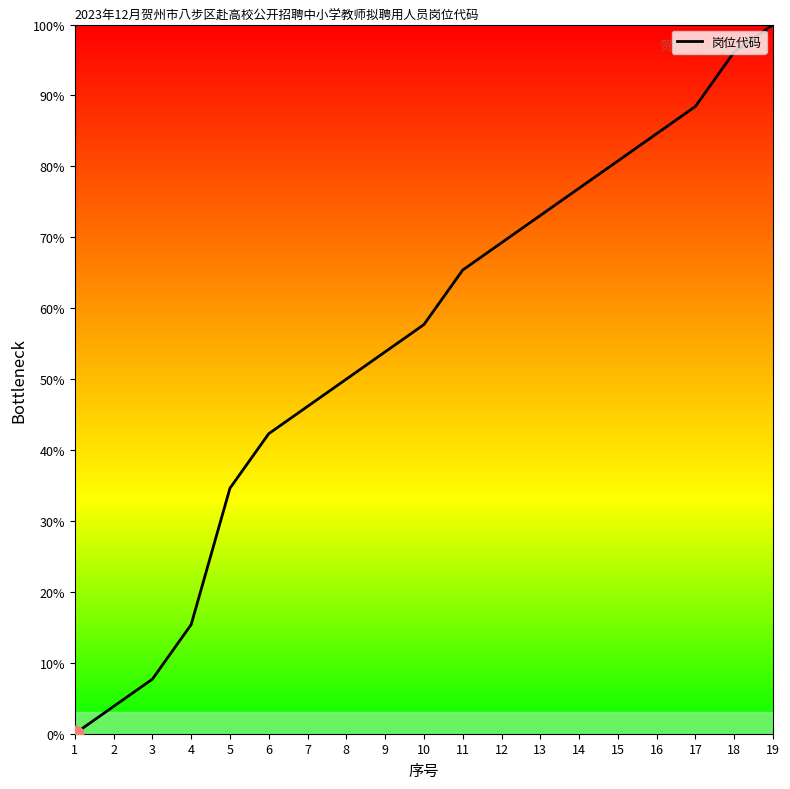

What is the difference between the maximum and minimum values?

100.0